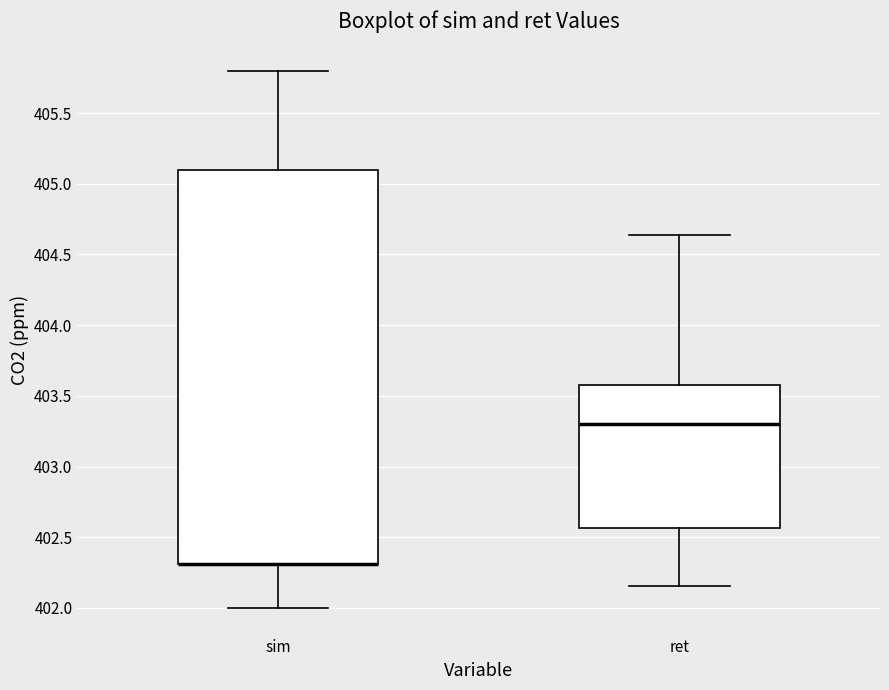

Reading left to right, transcribe this box plot: for each box, give where its median line is, the range the box spans, and where its two whiskers end, as read against the y-axis. The values are not printed on the chart, so give them approximately, as read against the axis.

sim: median 402.30 (drawn on the box's lower edge), box 402.30 to 405.10, whiskers 402.00 to 405.80
ret: median 403.30, box 402.55 to 403.60, whiskers 402.15 to 404.65